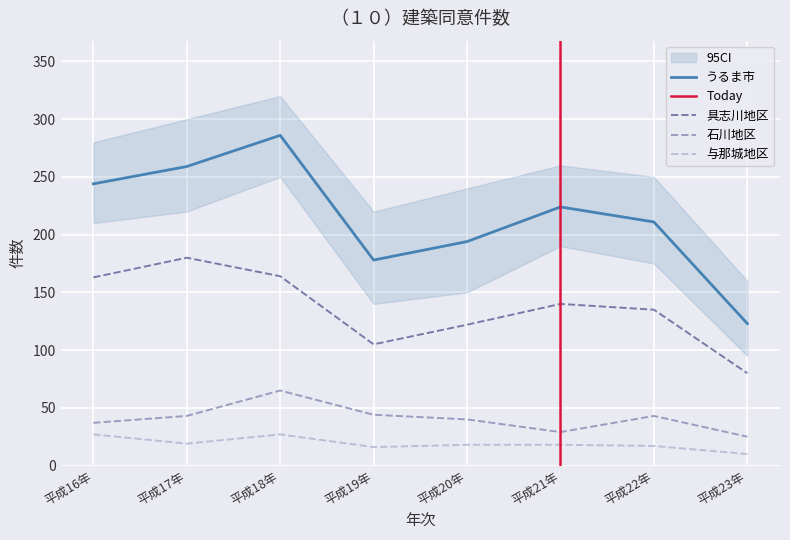

How many distinct data groups are displayed?

4